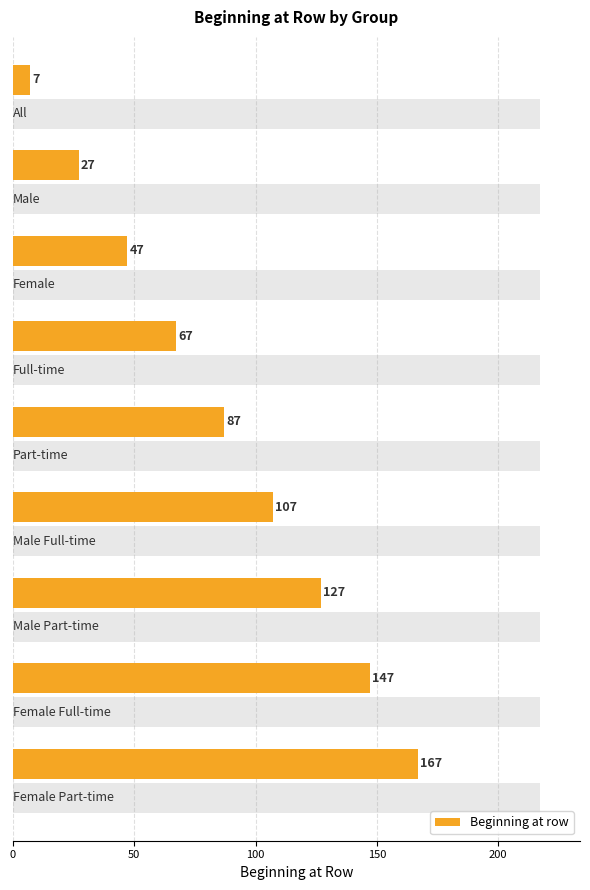

What is the highest value of the Beginning at row series?

167